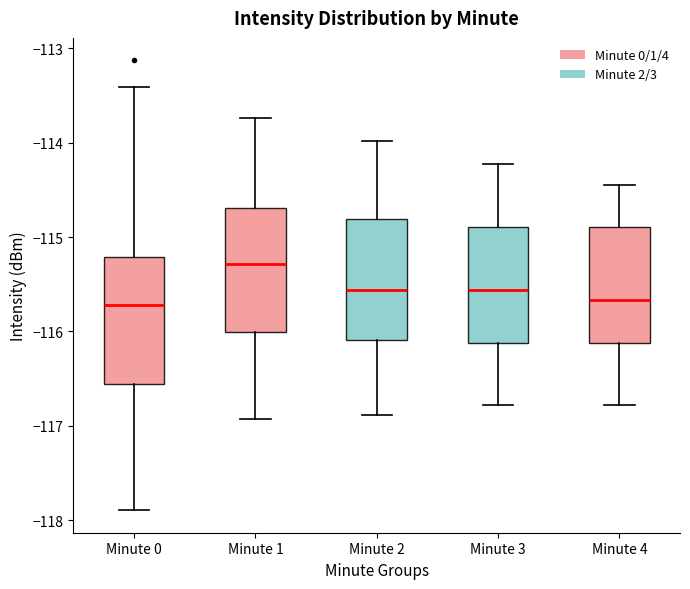

Which box's median line is the highest?

Minute 1